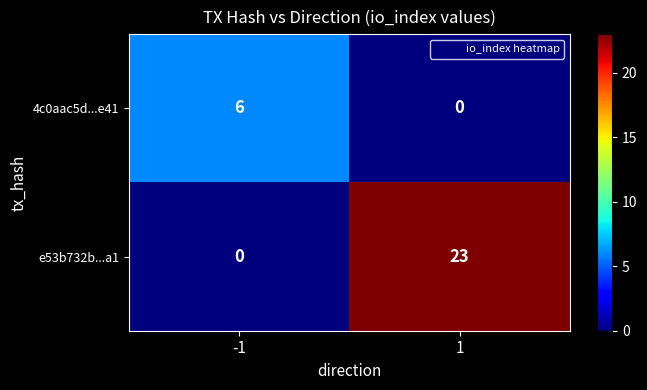

At which category is the sum across all series the highest?

1